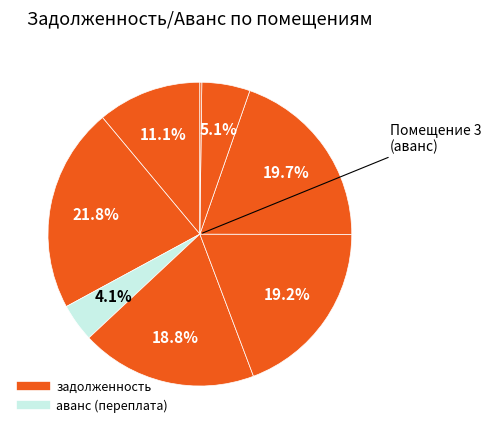

Which slice is the smallest?

8